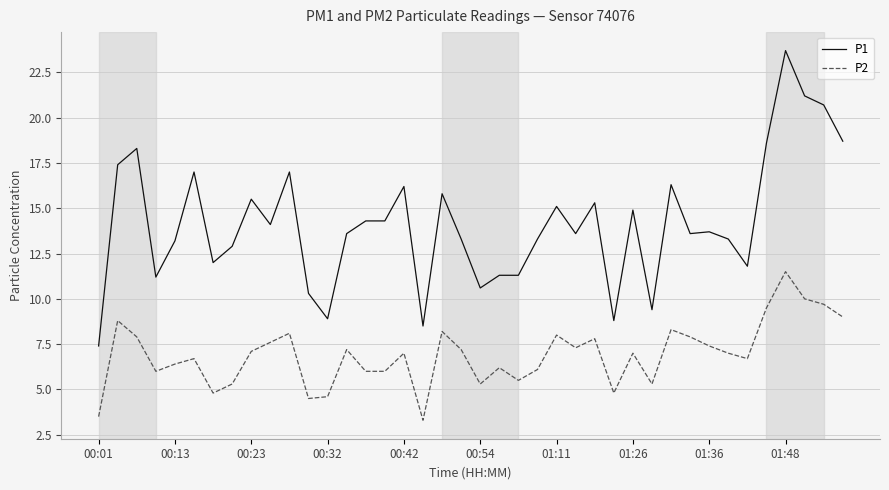

Rank the series by their maximum value, from highest to lowest.

P1, P2